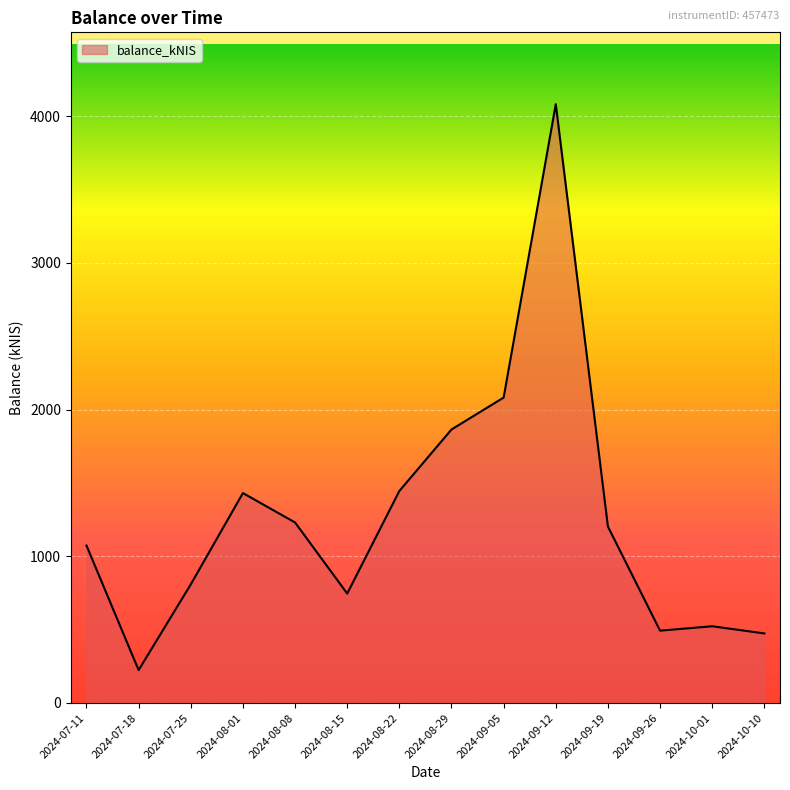

At which label does the data first exceed 1203?

2024-08-01